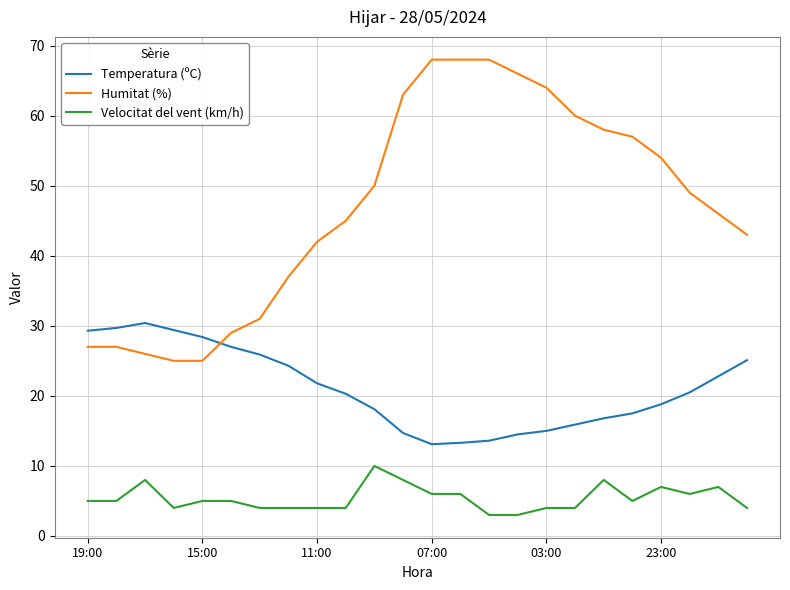

Which series has the largest total across all categories?

Humitat (%)